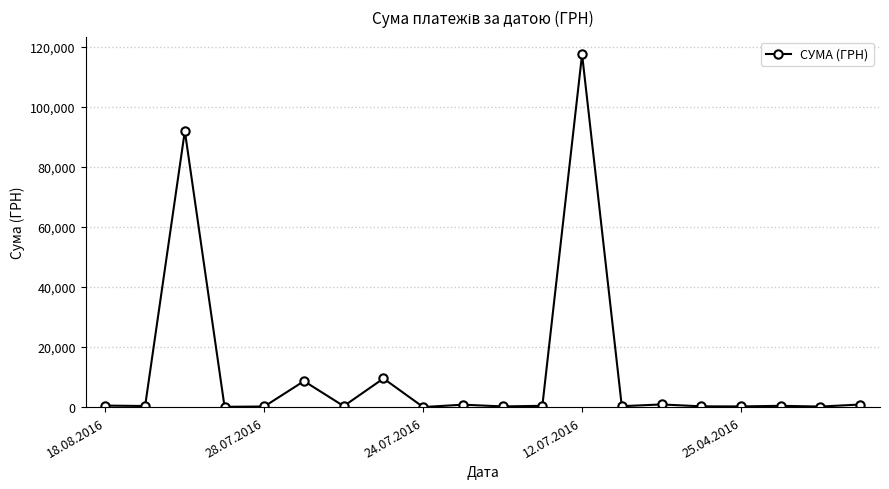

What is the difference between the second highest and minimum values?

91987.7